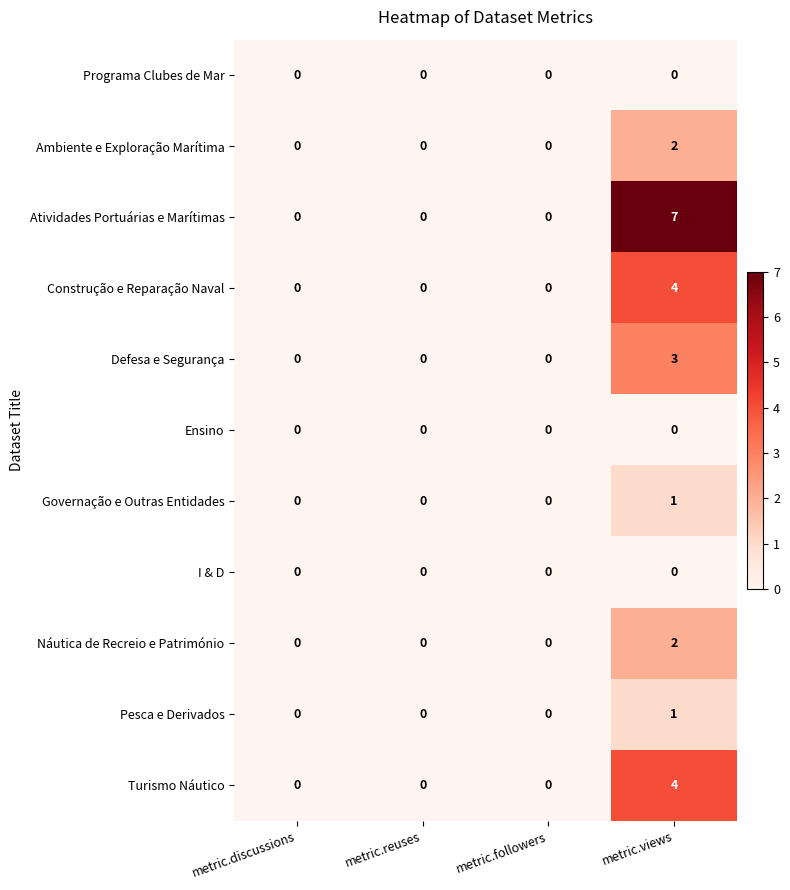

Which series has the largest range (max minus min)?

Atividades Portuárias e Marítimas